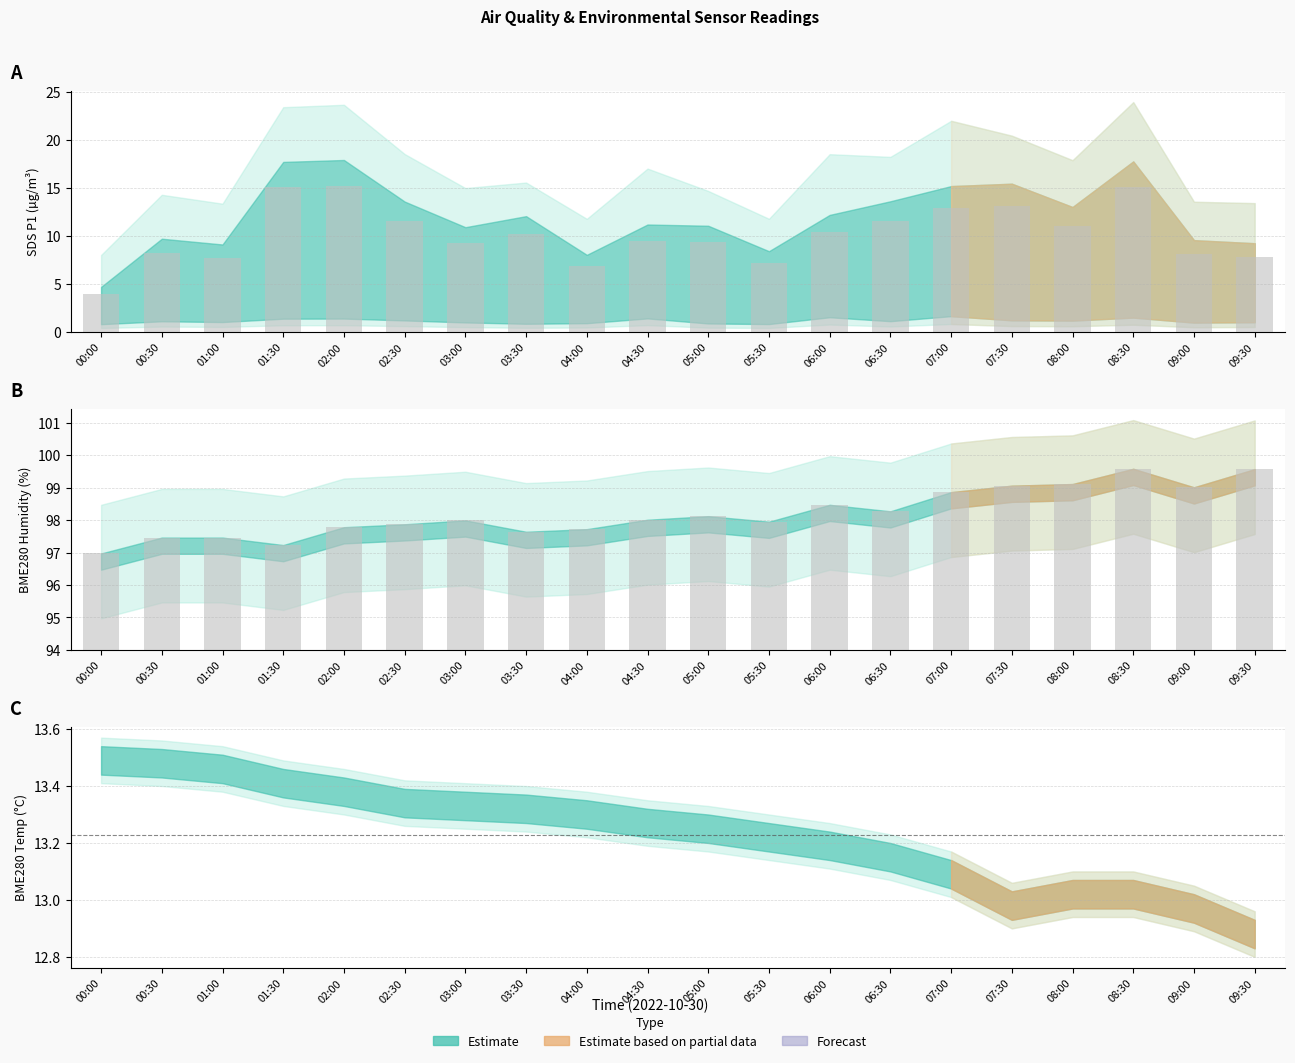

List the labels in order of BME280_humidity value, largest first.

08:30, 09:30, 08:00, 07:30, 09:00, 07:00, 06:00, 06:30, 05:00, 04:30, 03:00, 05:30, 02:30, 02:00, 04:00, 03:30, 00:30, 01:00, 01:30, 00:00